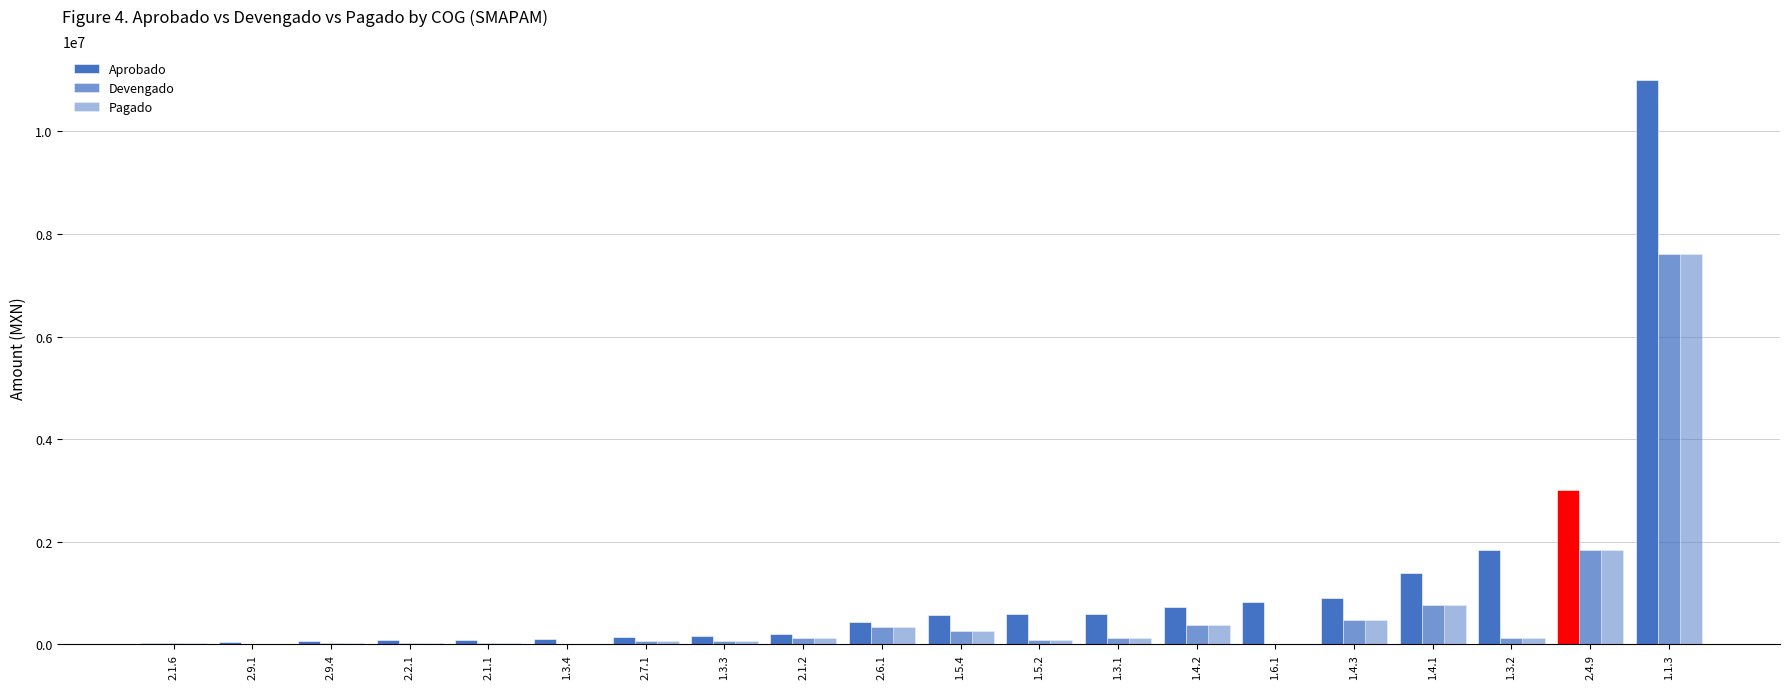

How many groups of bars are there?

20